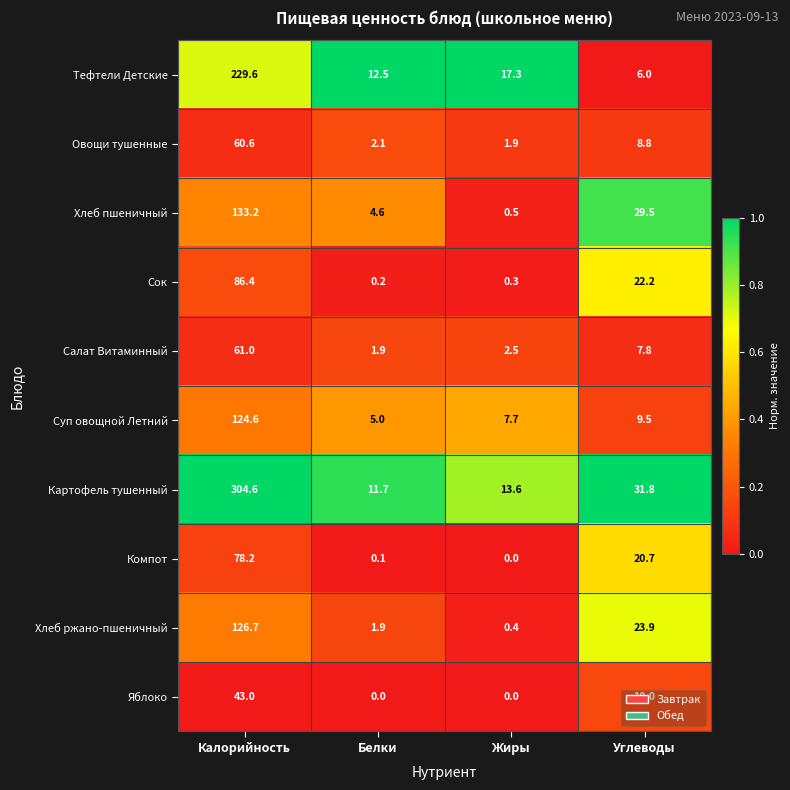

The value of Суп овощной Летний at Углеводы is 9.5. True or false?

True